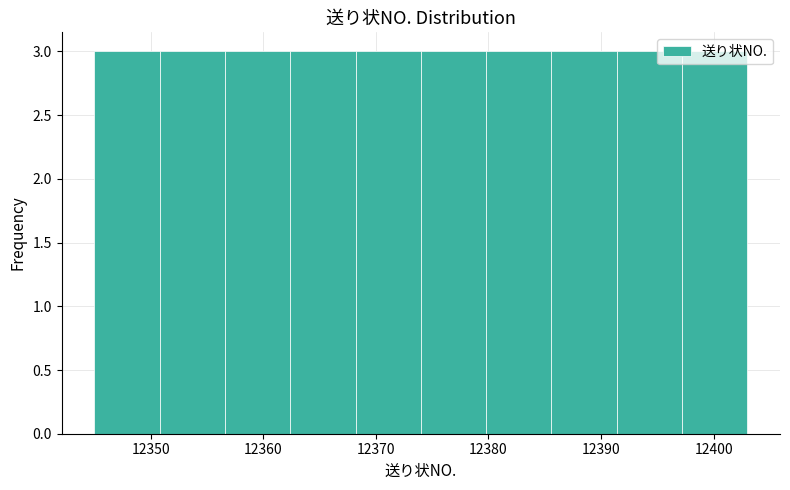

How tall is the bar that spans 12397.2 to 12403.0 on the x-axis? Neither the bar edges nor the heights are printed on the chart, so give them approximately, as read against the axes.

3